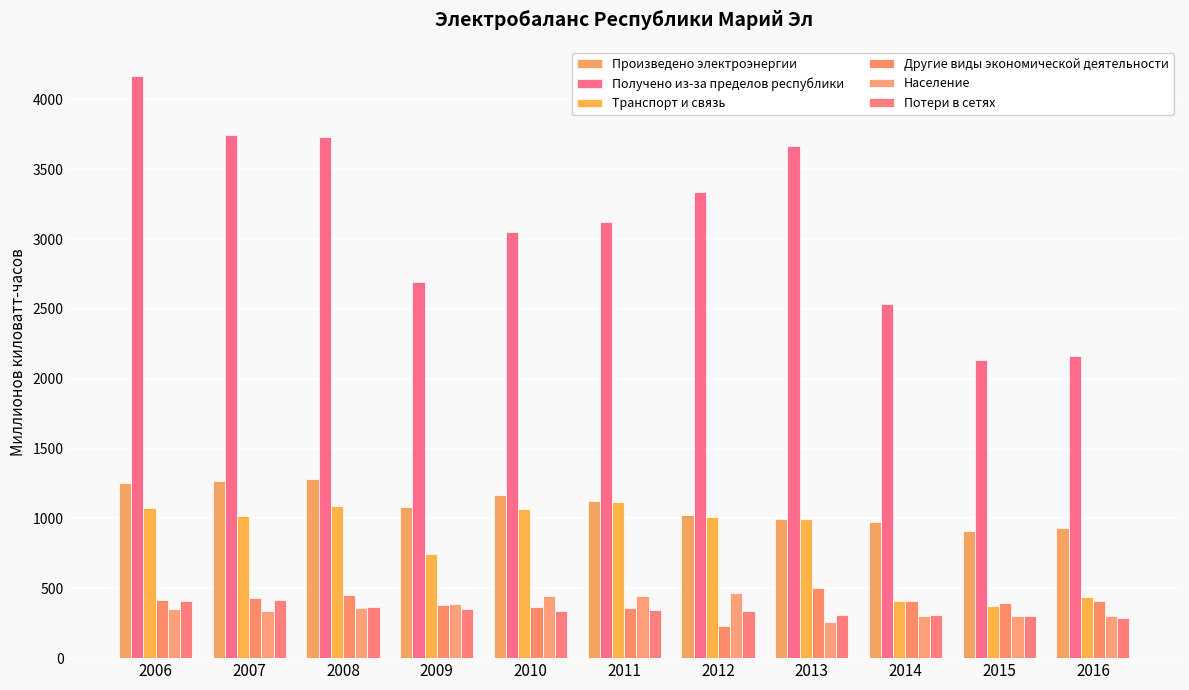

Which series has the widest spread of values?

Получено из-за пределов республики